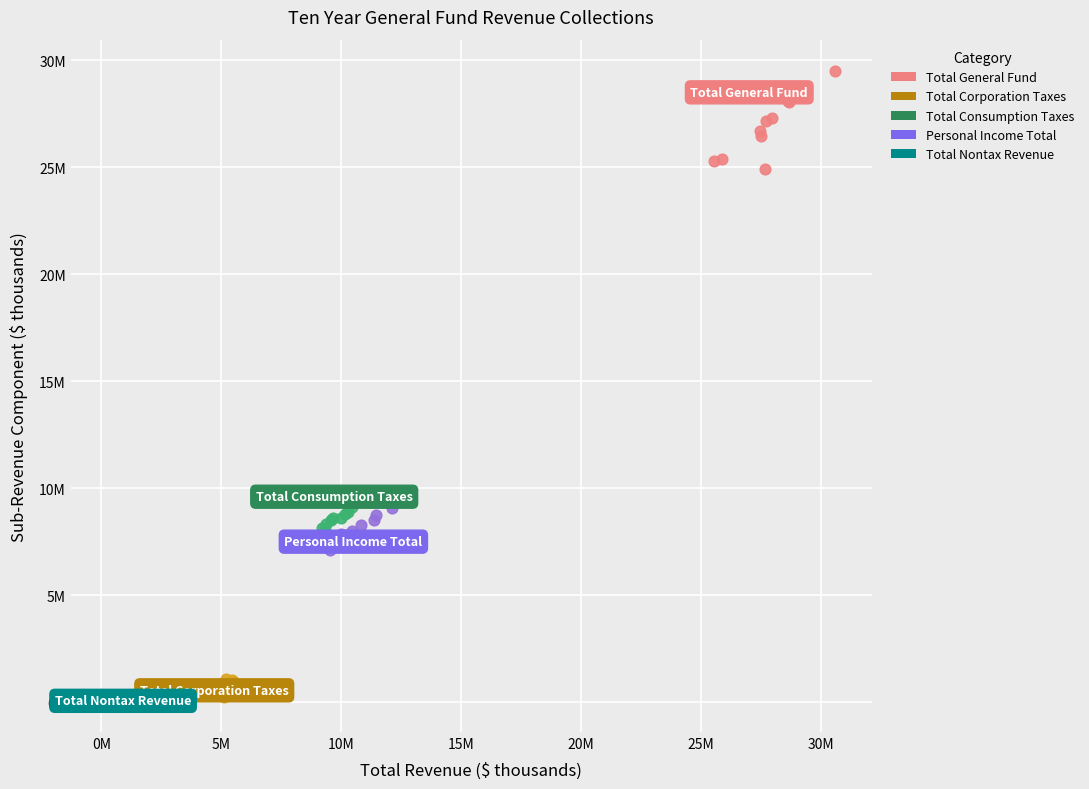

What are all the series names shown in the legend?

Total General Fund, Total Corporation Taxes, Total Consumption Taxes, Personal Income Total, Total Nontax Revenue